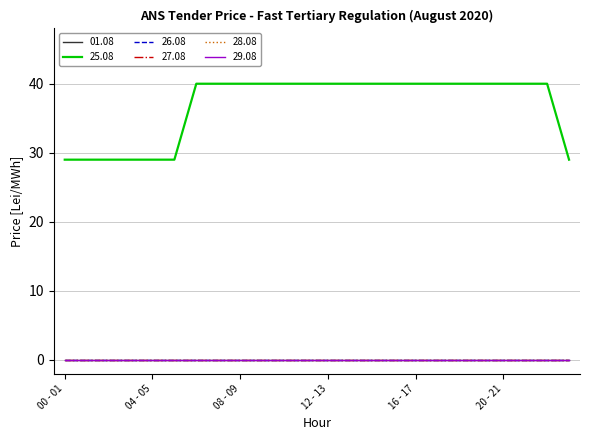

Is this an area chart (filled region under the line)?

No